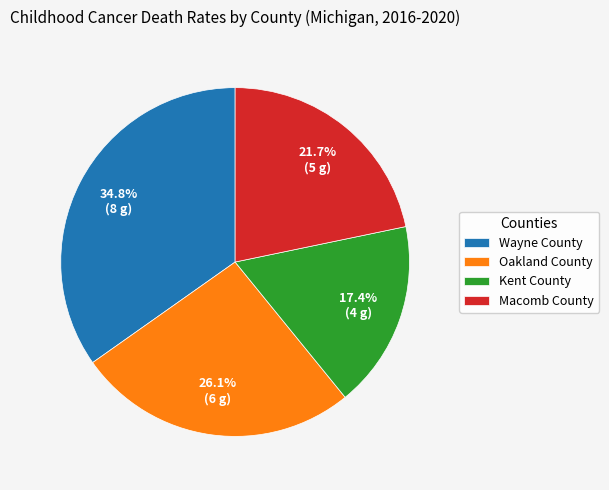

Which has a higher value, Macomb County or Oakland County?

Oakland County